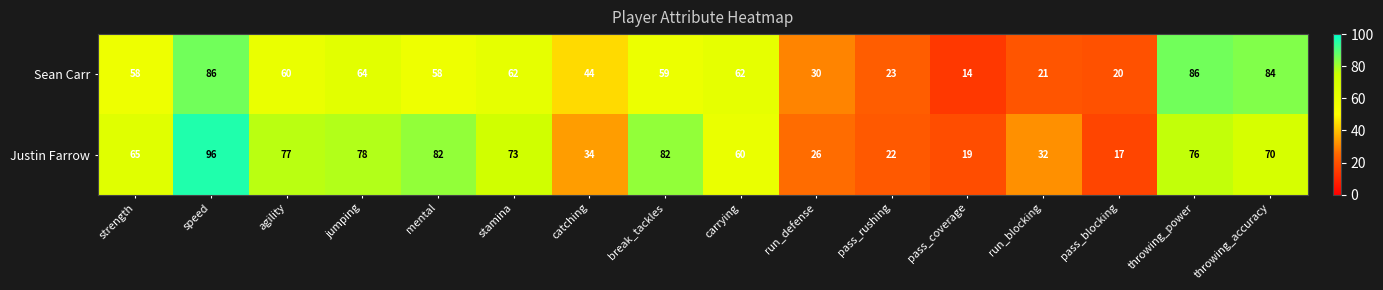

Rank the series by their average value, from highest to lowest.

Justin Farrow, Sean Carr